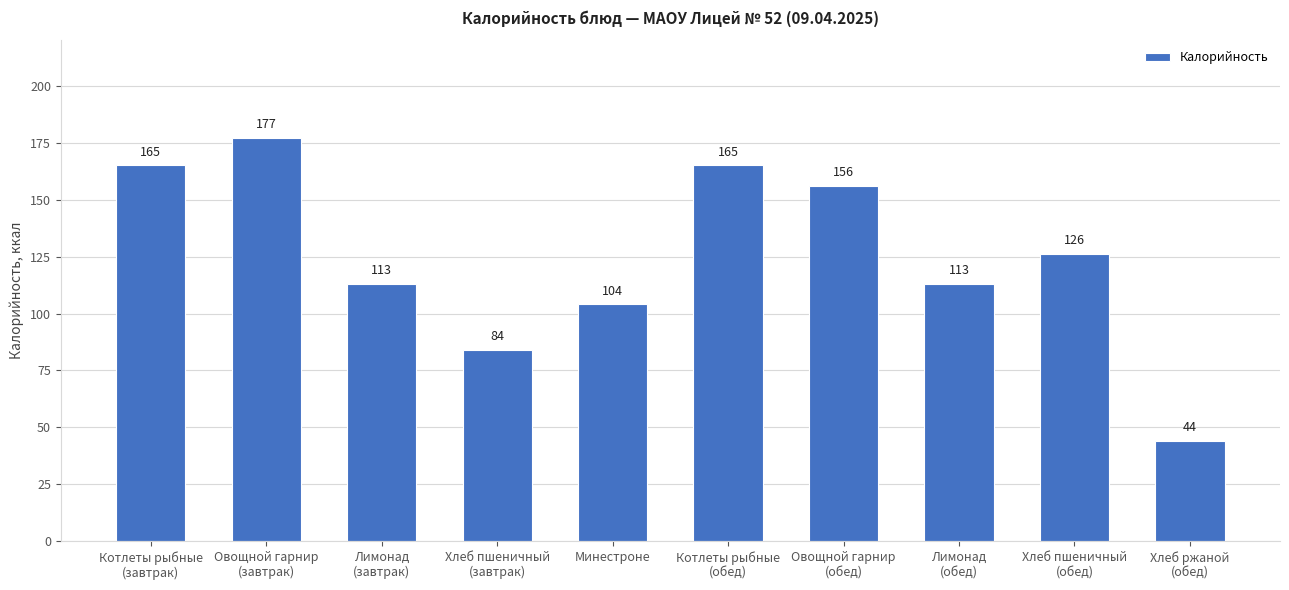

What is the difference between the maximum and minimum values?

133